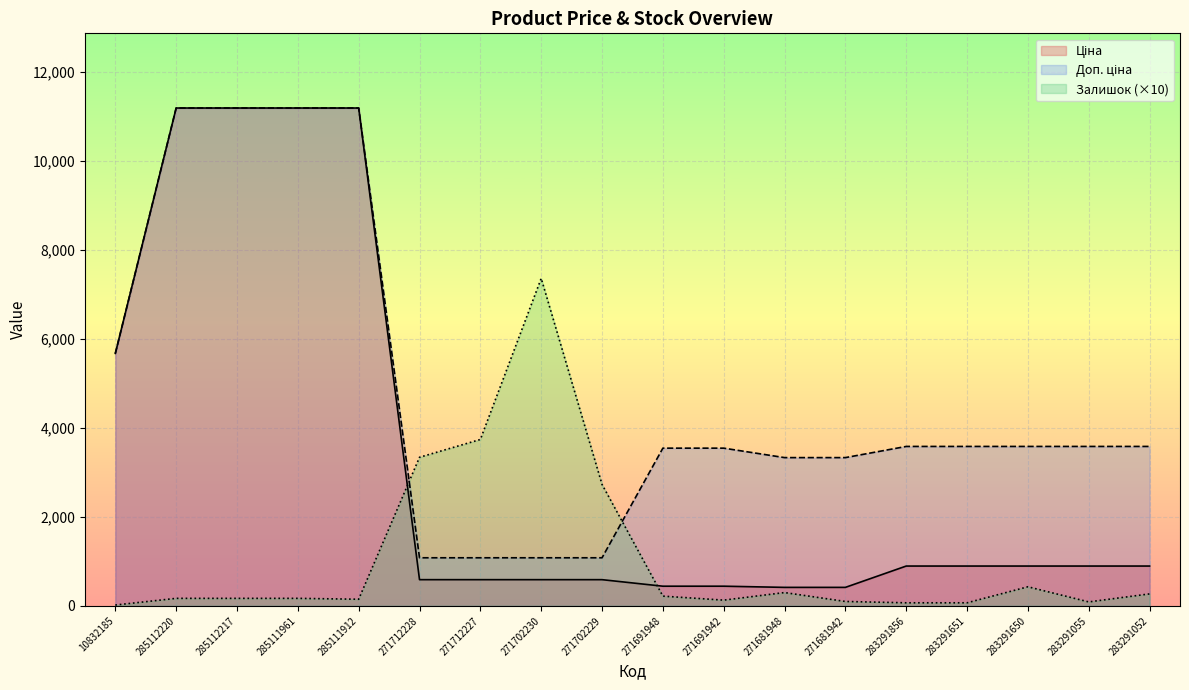

At which label does Залишок reach its minimum?

10832185